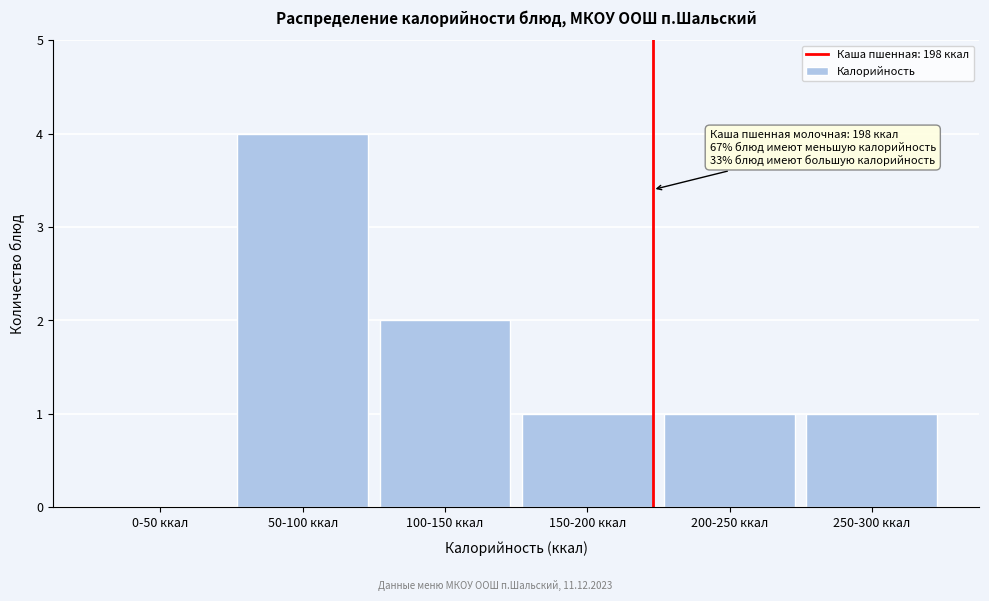

Reading left to right, list all the values displayed in this chart.

0-50 ккал=0	50-100 ккал=4	100-150 ккал=2	150-200 ккал=1	200-250 ккал=1	250-300 ккал=1